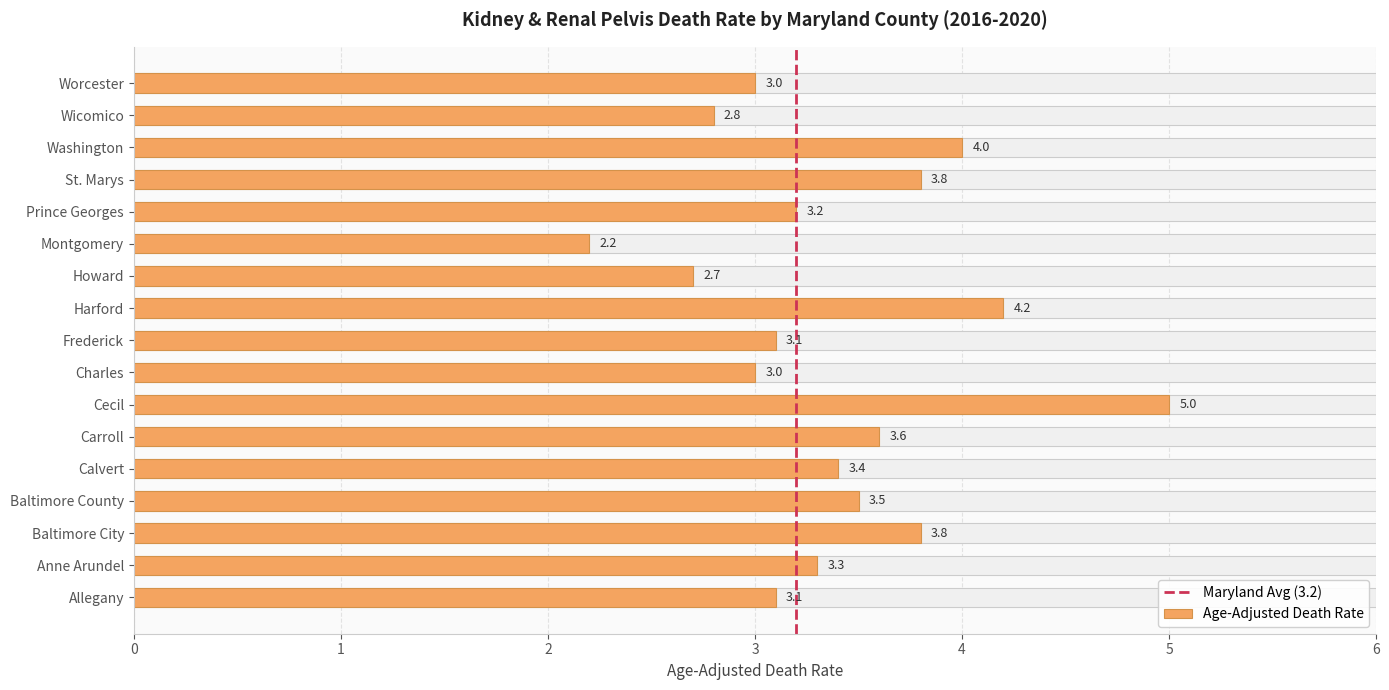

How many values are below 3?

3